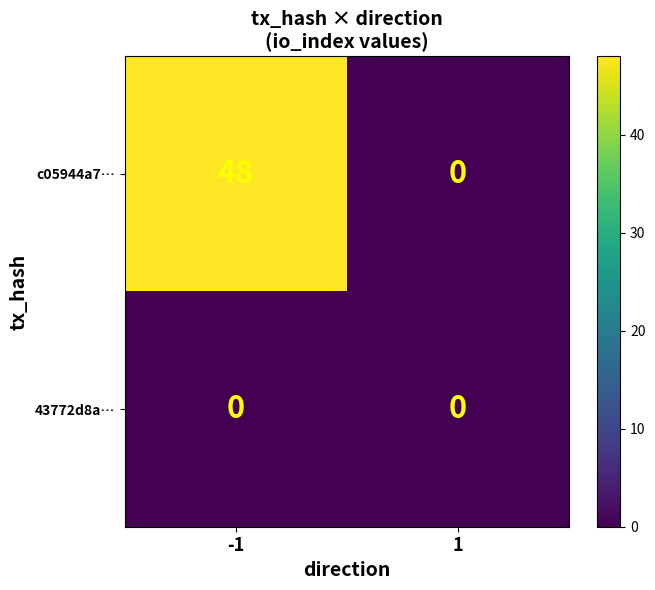

What is the maximum value shown in the chart?

48